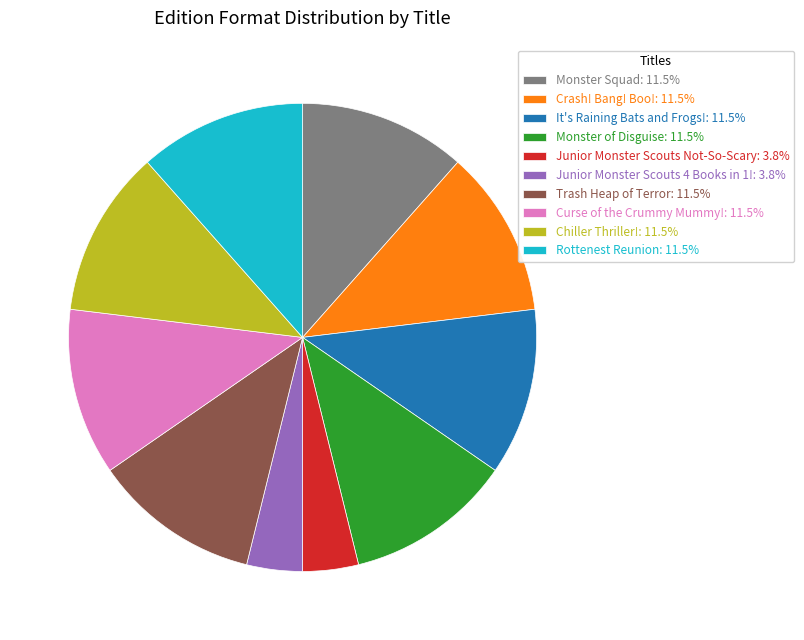

How many segments does this pie chart have?

10